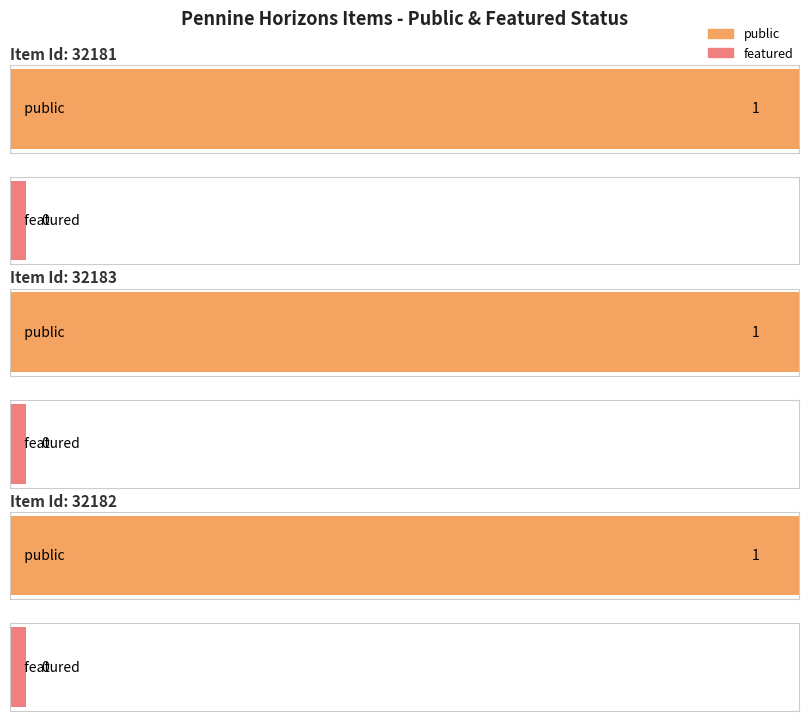

Which series has the widest spread of values?

public